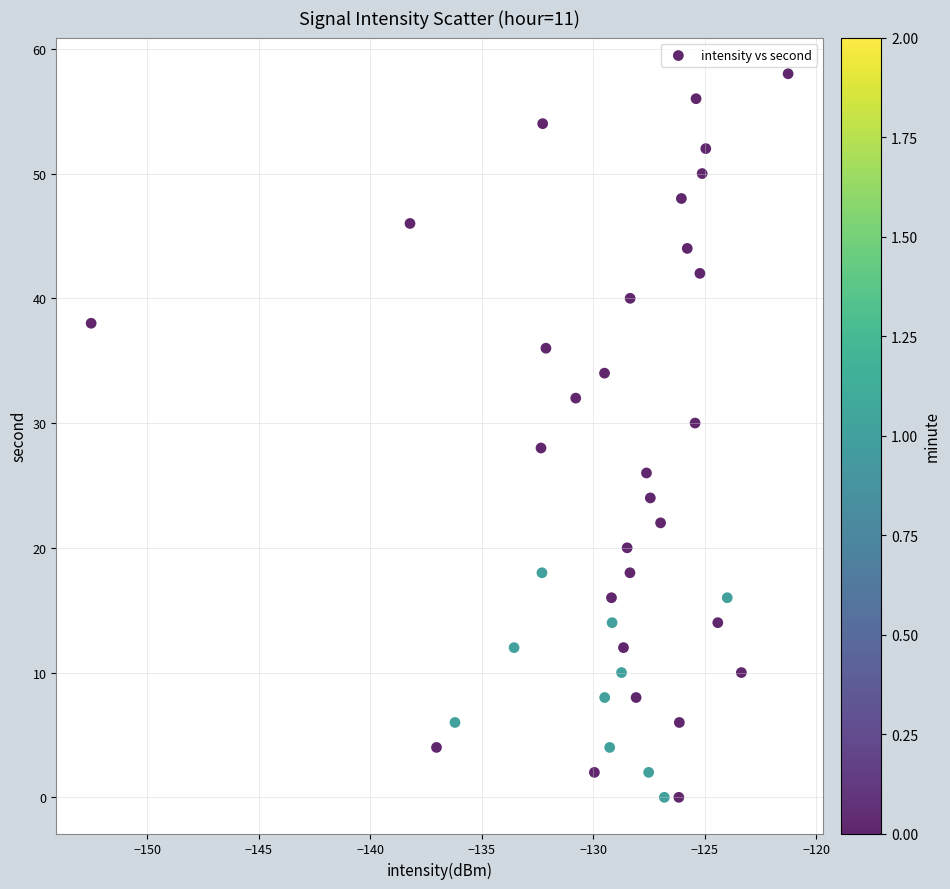

What is the range of Y values (max minus min)?

58